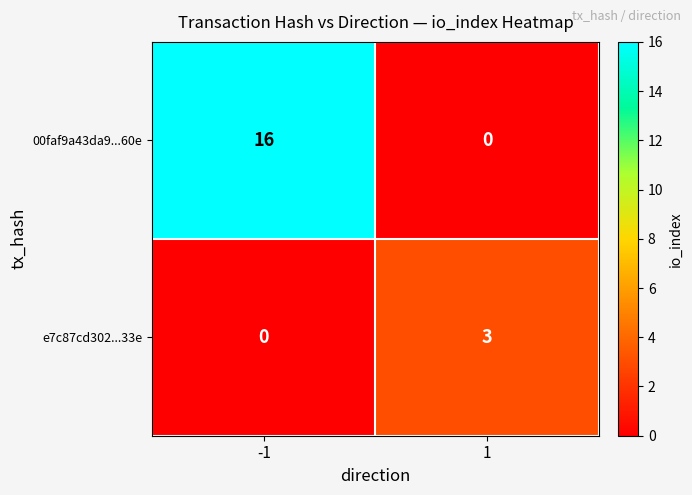

What is the sum of all 00faf9a43da9...60e values?

16